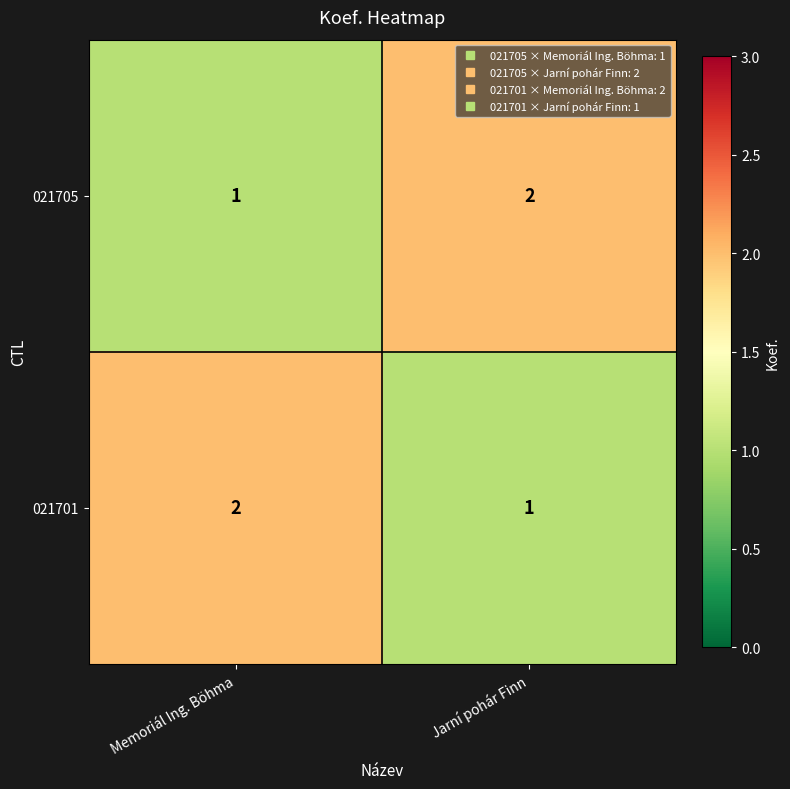

What is the sum of the 021701 values at Memoriál Ing. Böhma and Jarní pohár Finn?

3